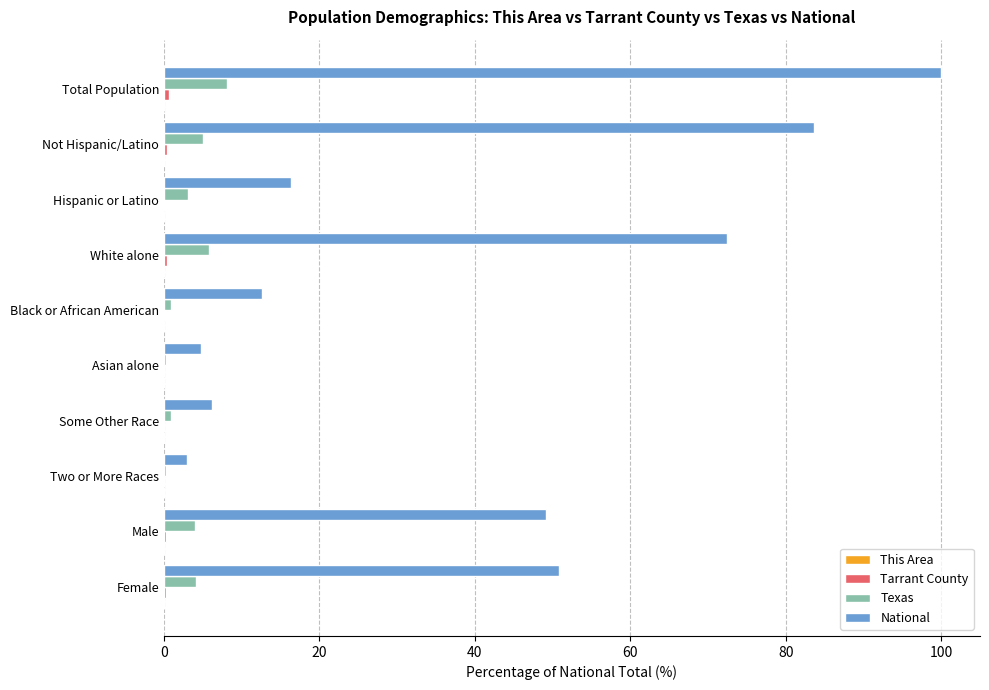

Which series has the largest total across all categories?

National